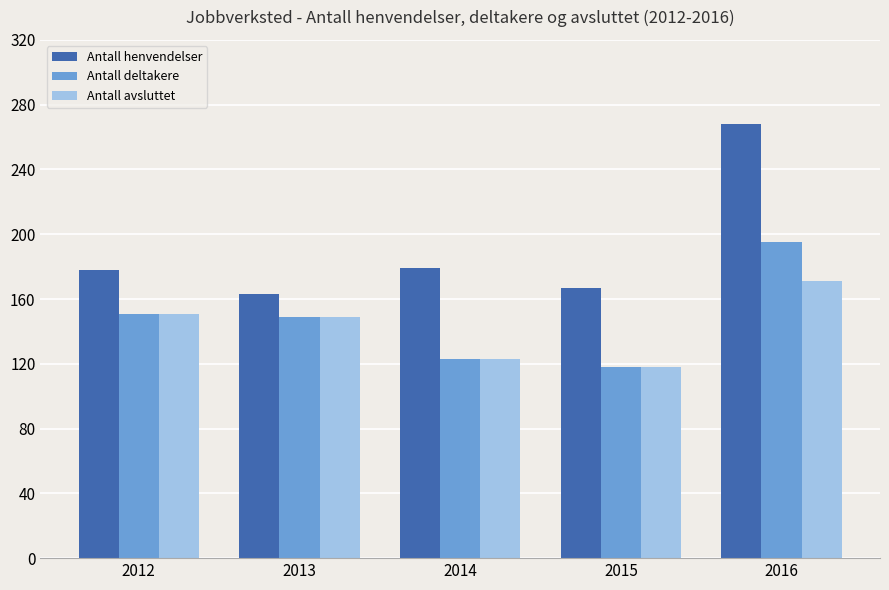

Which series changed the most between 2012 and 2016?

Antall henvendelser